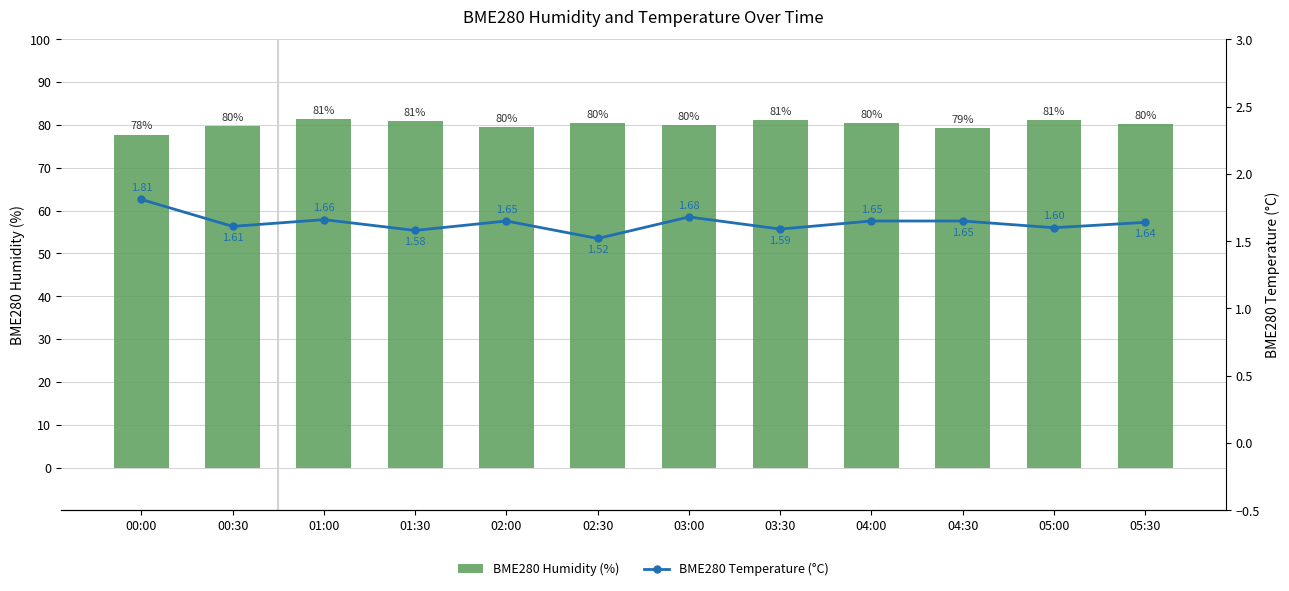

True or false: BME280 Humidity (%) has a value of 113.2 at 03:00.

False